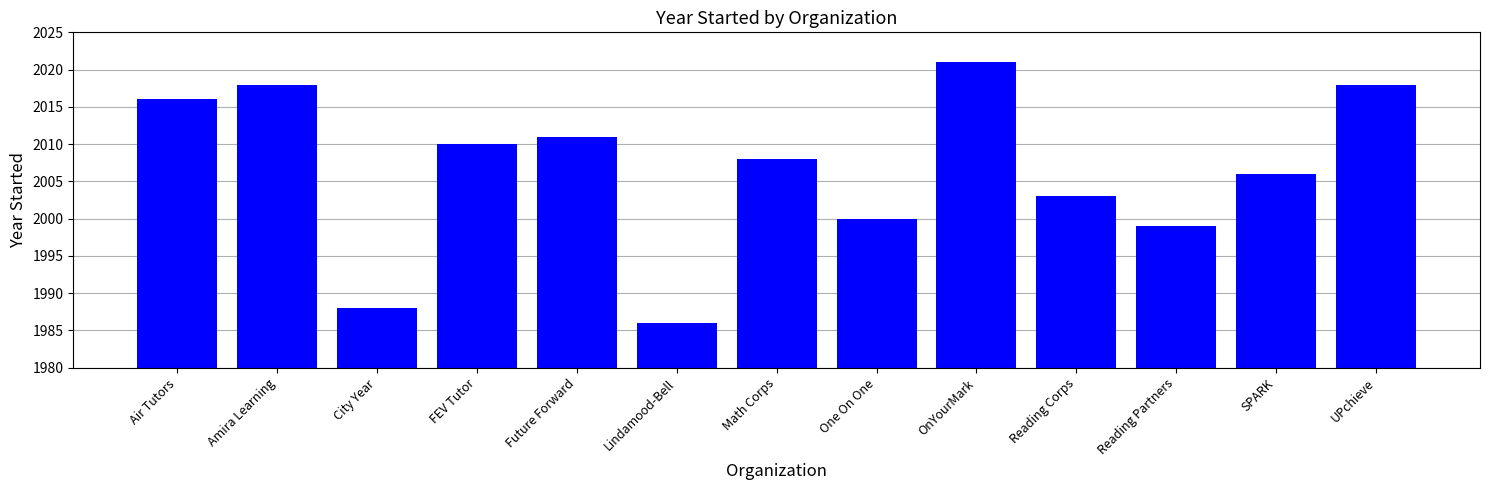

Where does the data first go above 2008?

Air Tutors